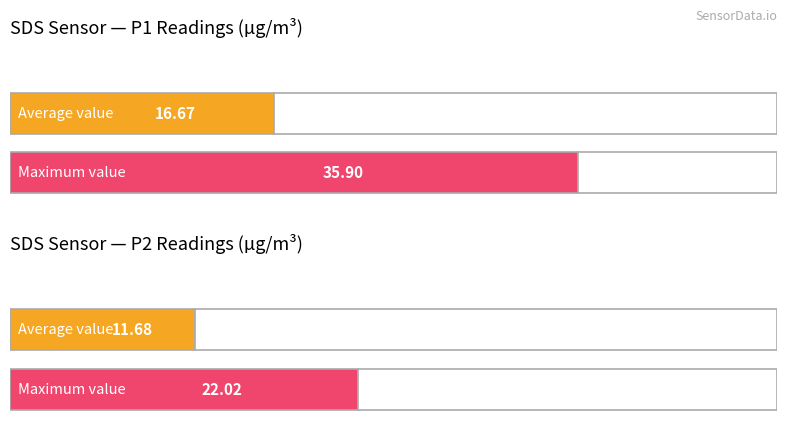

At how many categories does at least one series exceed 26?

1